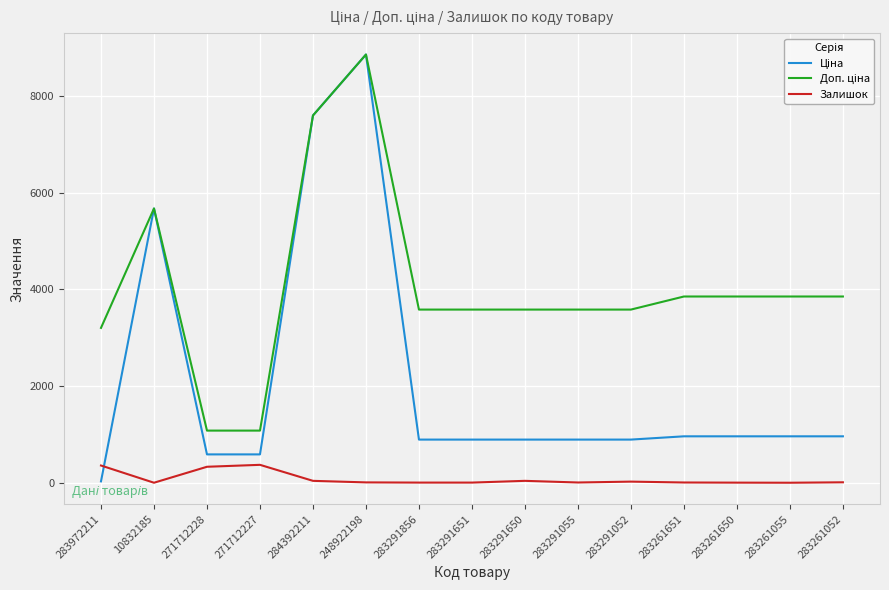

What is the difference between the highest and lowest values at 271712228?

747.7